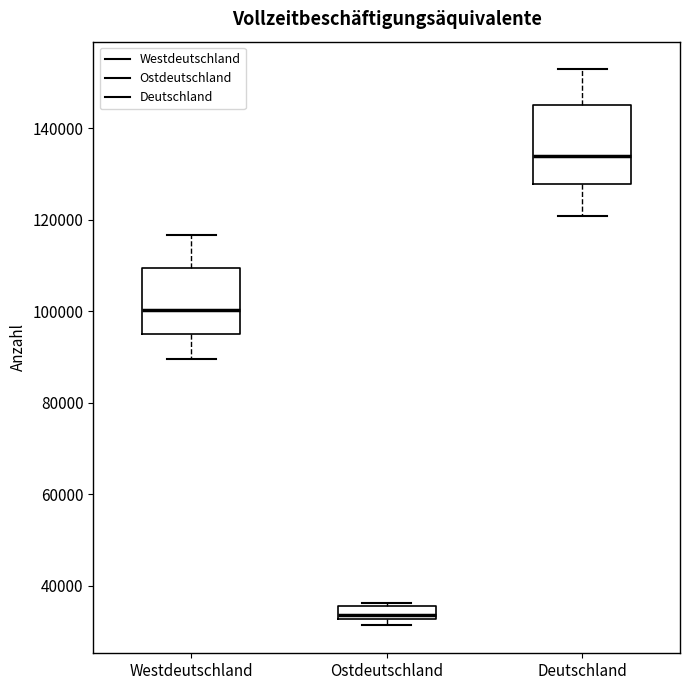

Where is the upper edge of the box for Ostdeutschland on the y-axis? The values are not printed on the chart, so give them approximately, as read against the axis.

36000